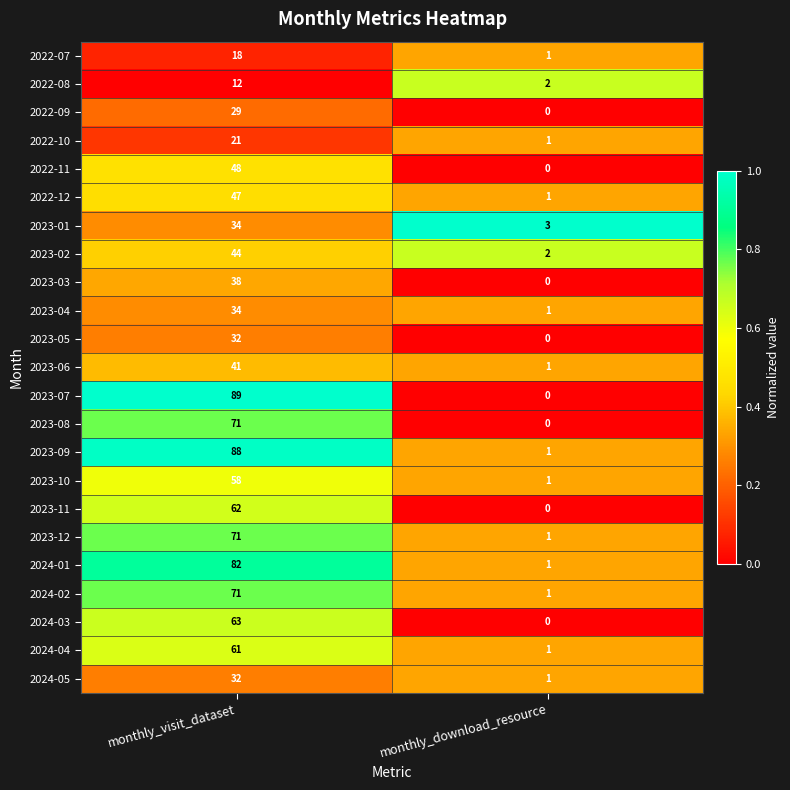

At which category is the sum across all series the highest?

monthly_visit_dataset